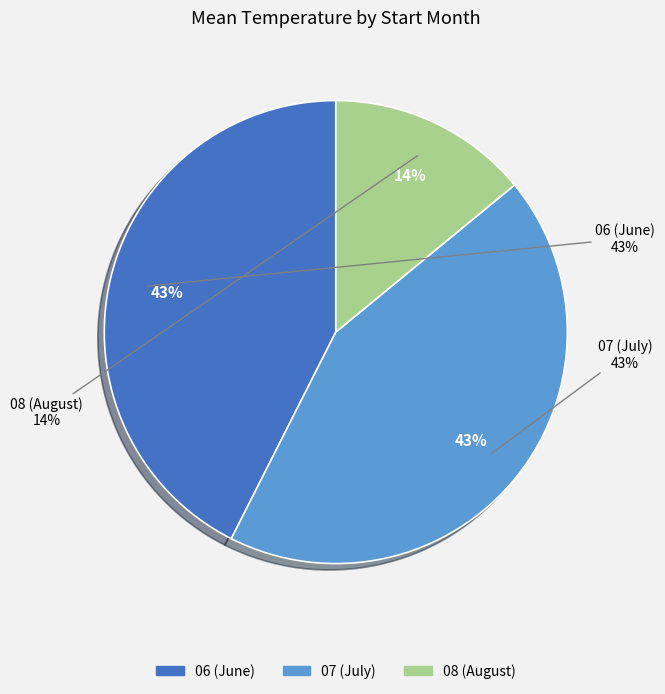

To the nearest percent, what is the difference between the 08 and 06 slice percentages?

29%